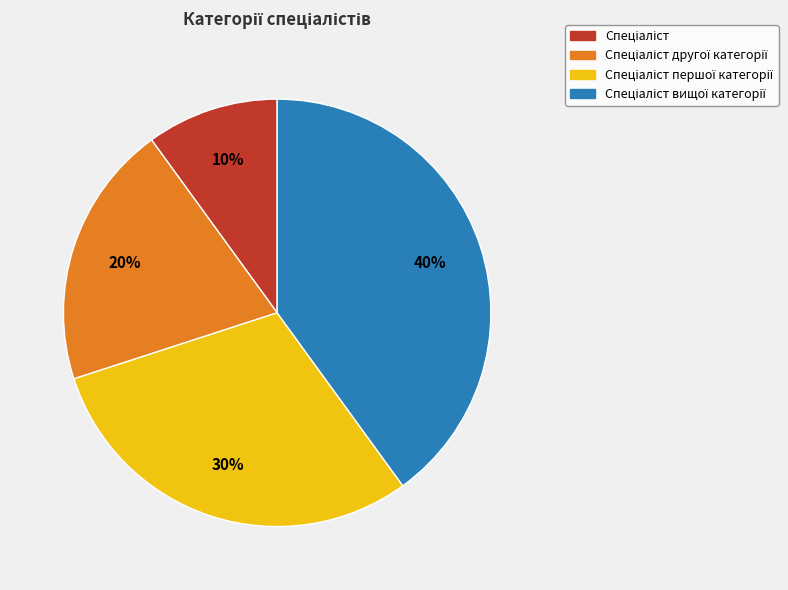

To the nearest percent, what is the average slice percentage?

25%